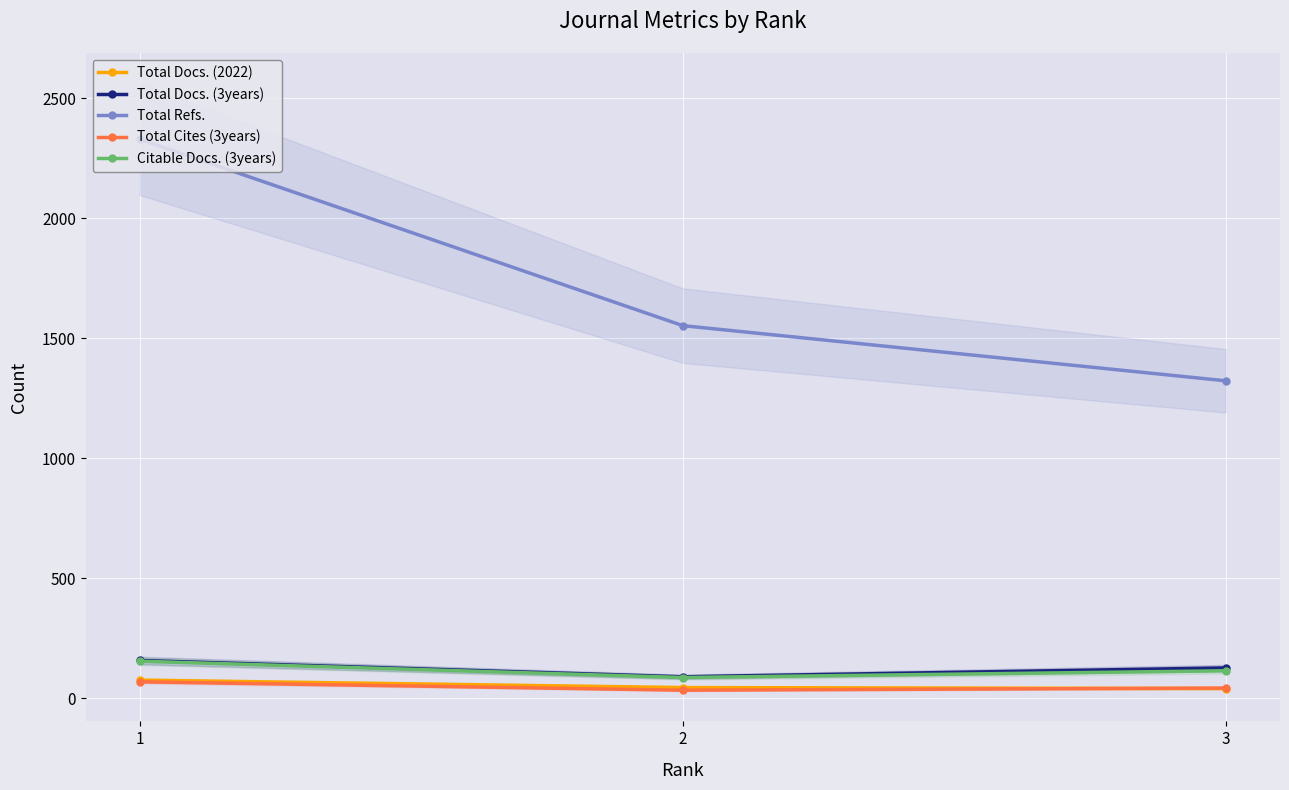

What is the value of the Citable Docs. (3years) point at the 1st from the left?

154